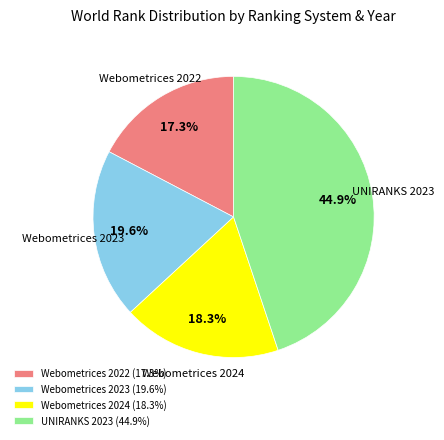

Rank the categories by value from highest to lowest.

UNIRANKS 2023, Webometrices 2023, Webometrices 2024, Webometrices 2022